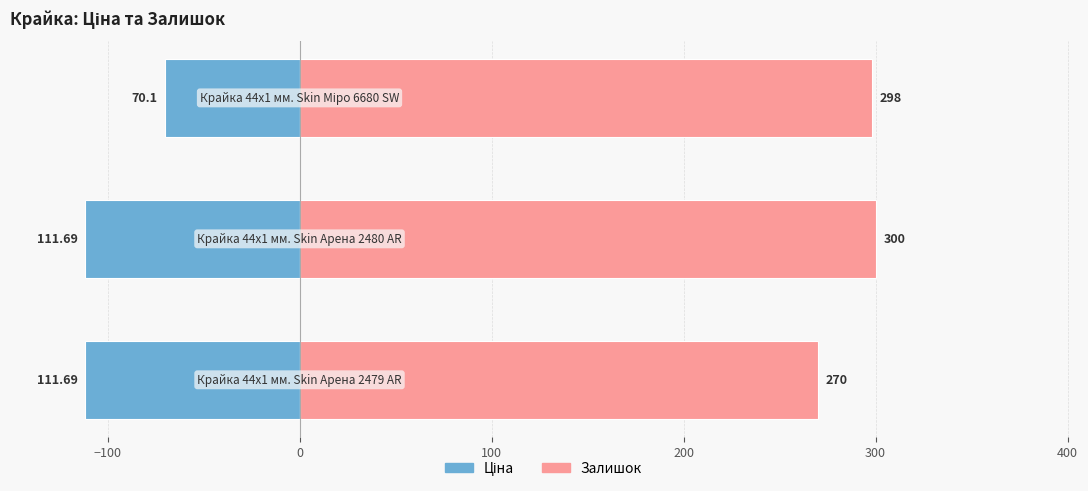

Rank the series by their maximum value, from lowest to highest.

Ціна, Залишок